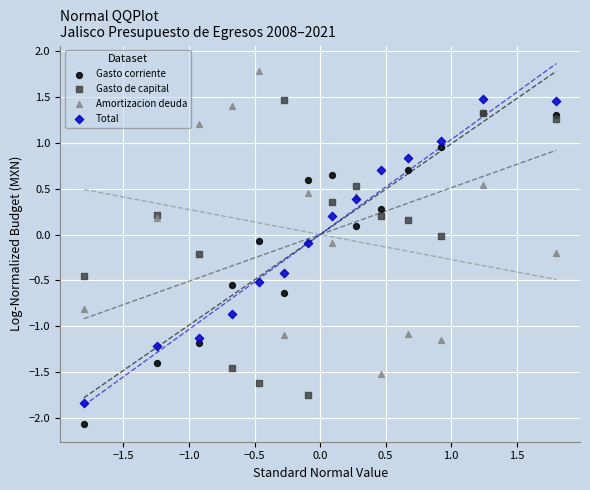

Which series reaches the minimum Y coordinate?

Gasto corriente